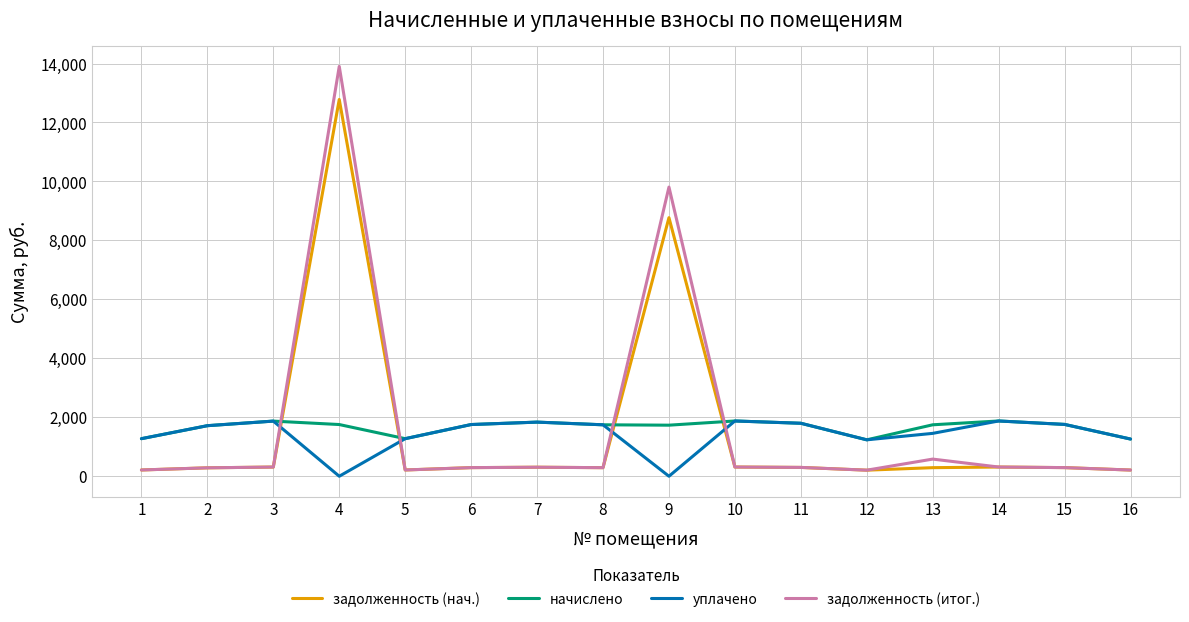

True or false: уплачено has a value of 1261.4 at 16.

True